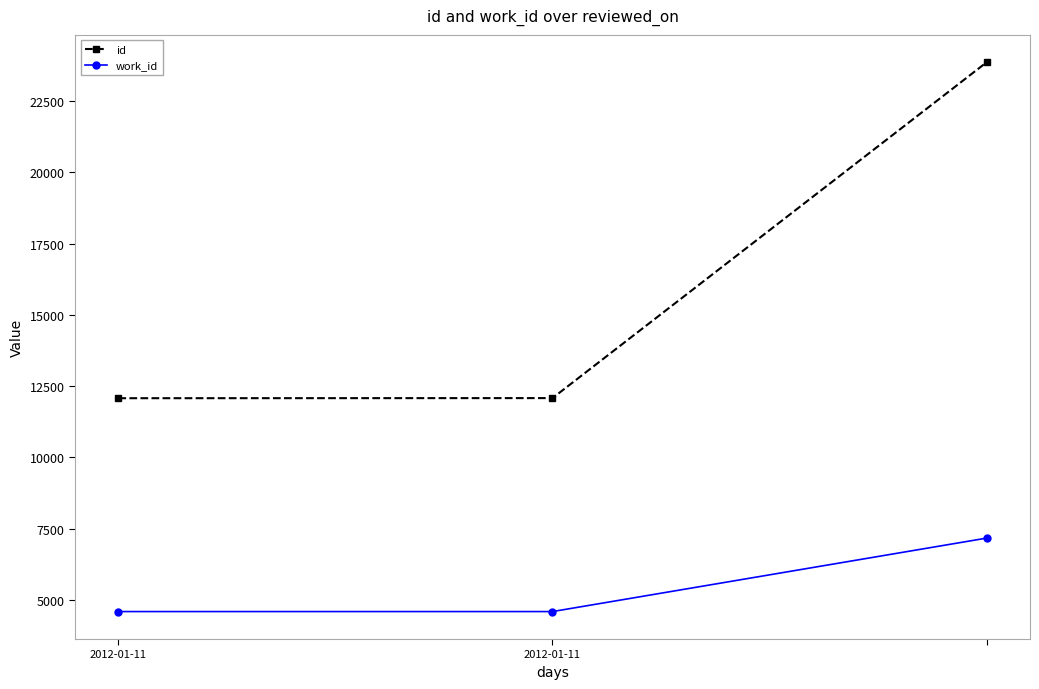

What is the value of the id point at the 3rd from the left?

23863